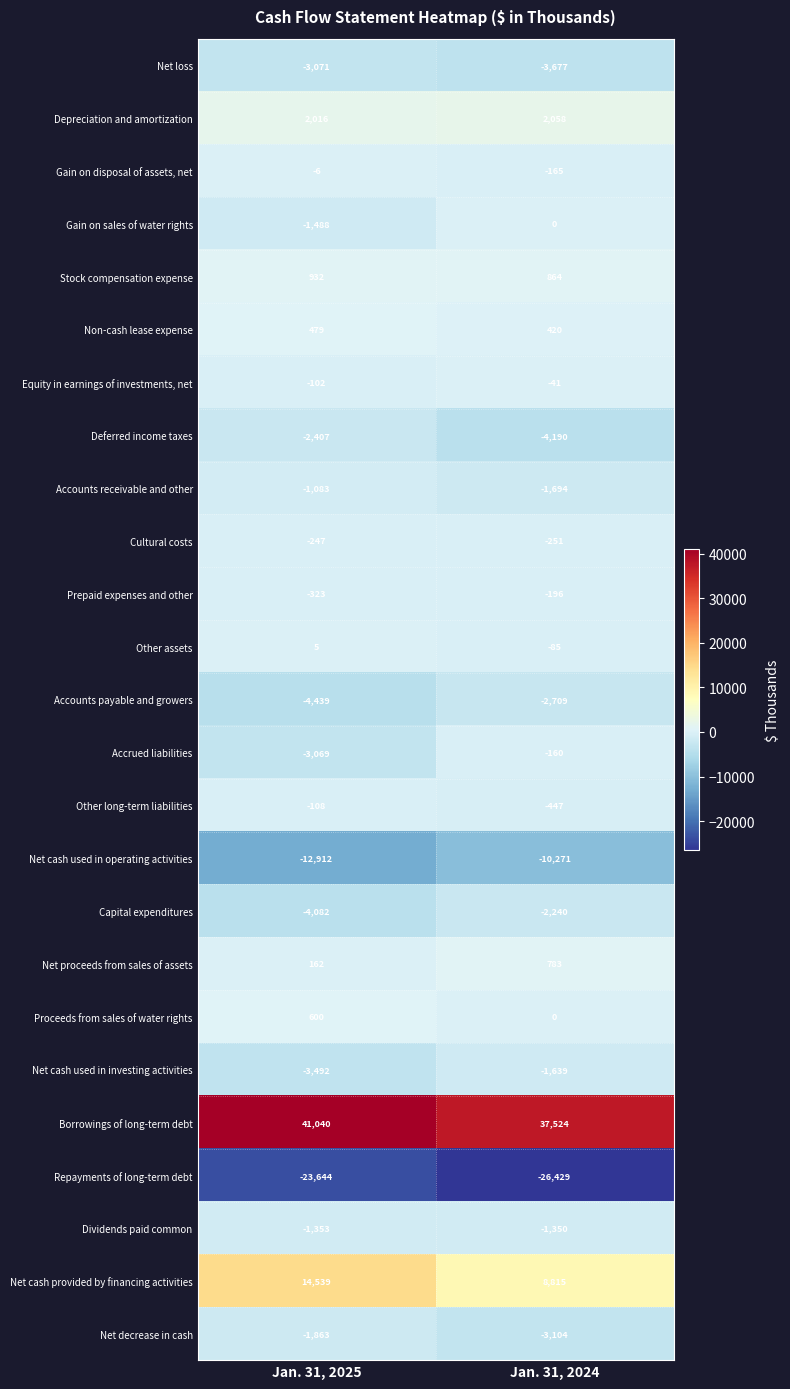

What is the difference between the maximum and minimum values in the Net loss series?

606